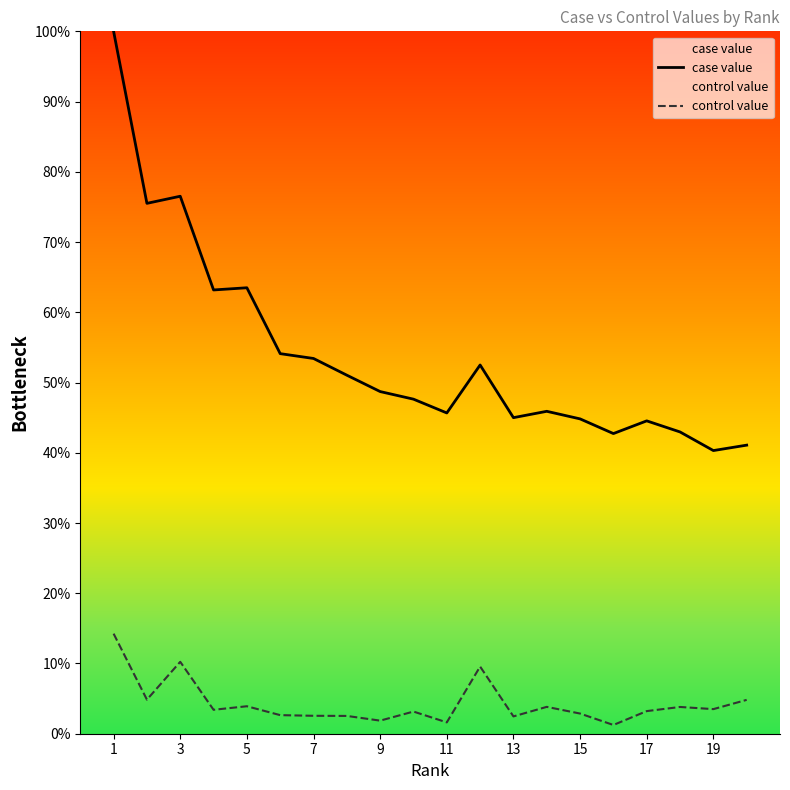

Reading left to right, list all the values displayed in this chart.

case value: 100.0	75.5	76.5	63.2	63.5	54.1	53.4	51.0	48.7	47.6	45.7	52.5	45.0	45.9	44.8	42.7	44.5	43.0	40.3	41.1
control value: 14.2	4.9	10.2	3.4	3.9	2.6	2.6	2.5	1.9	3.2	1.6	9.6	2.5	3.8	2.9	1.2	3.2	3.8	3.5	4.8